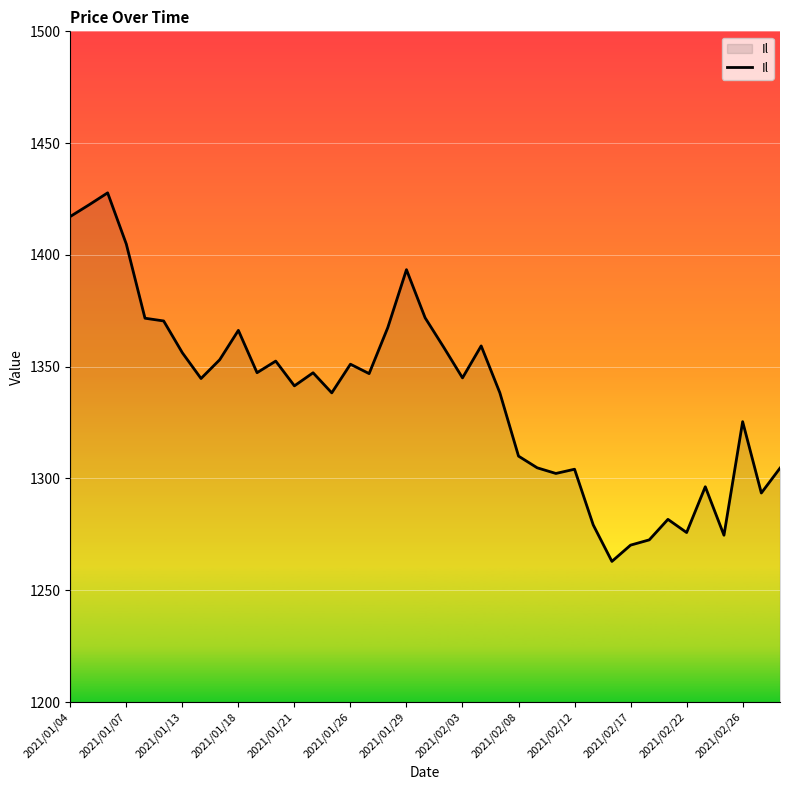

What is the maximum value shown in the chart?

1427.8